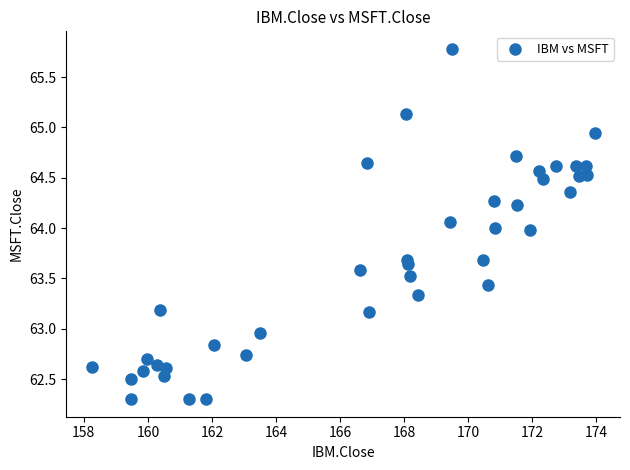

What is the range of X values (max minus min)?

15.7